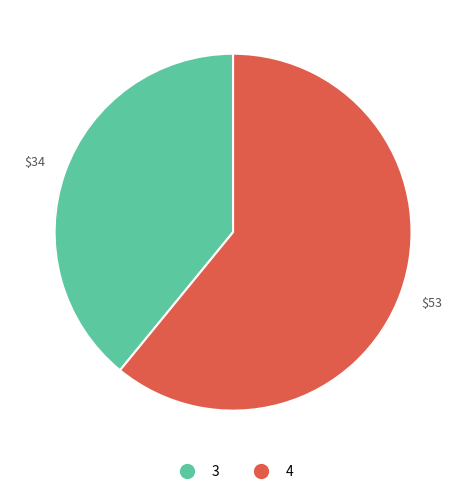

Is it true that 3 is 39% of the pie?

True